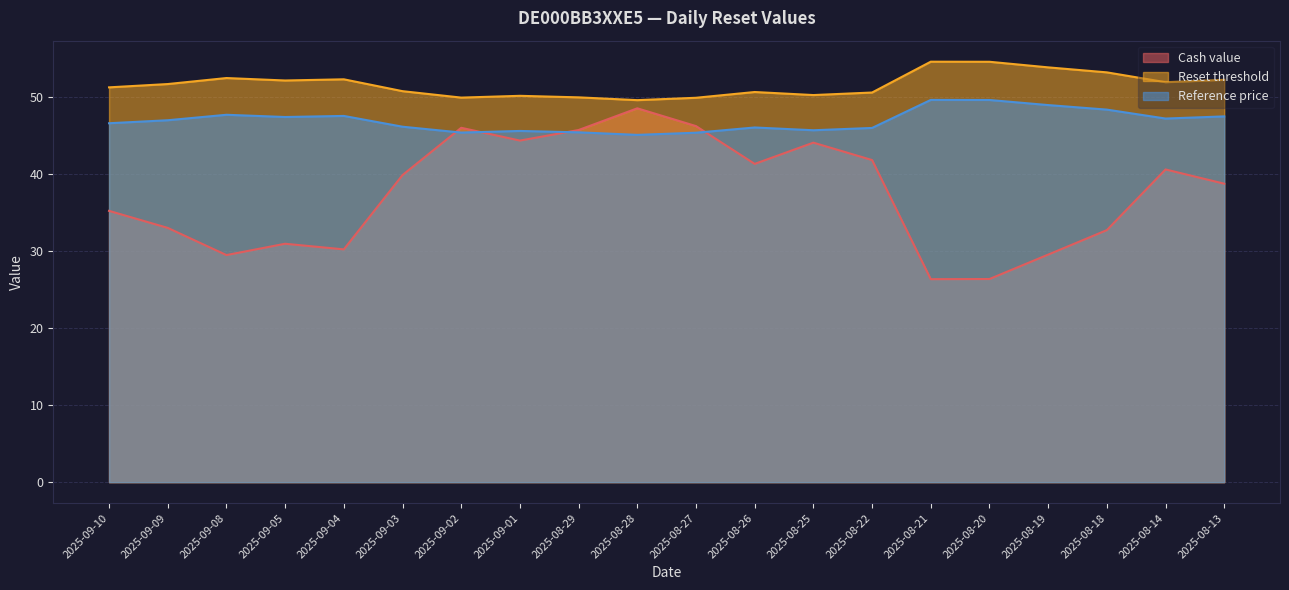

Which series ends up on top after the final intersection of Cash value and Reference price?

Reference price